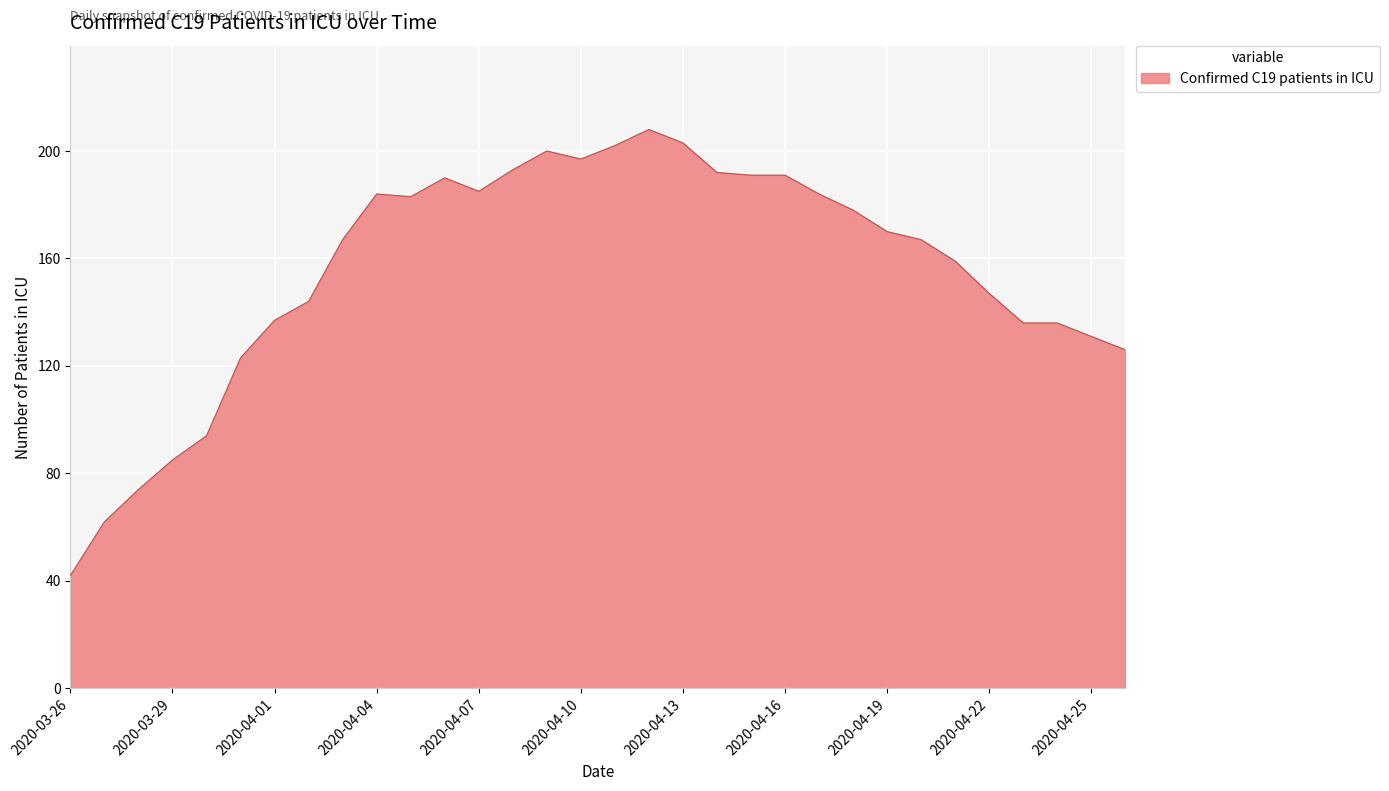

How many values are below 170?

16